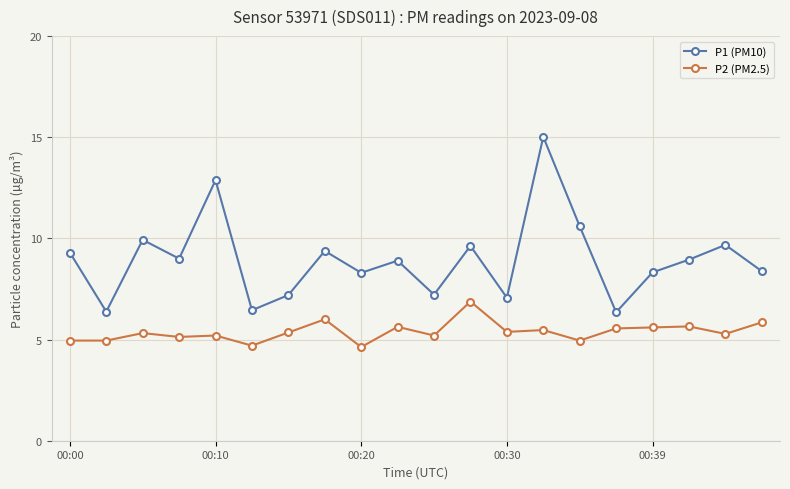

Which series has the largest total across all categories?

P1 (PM10)